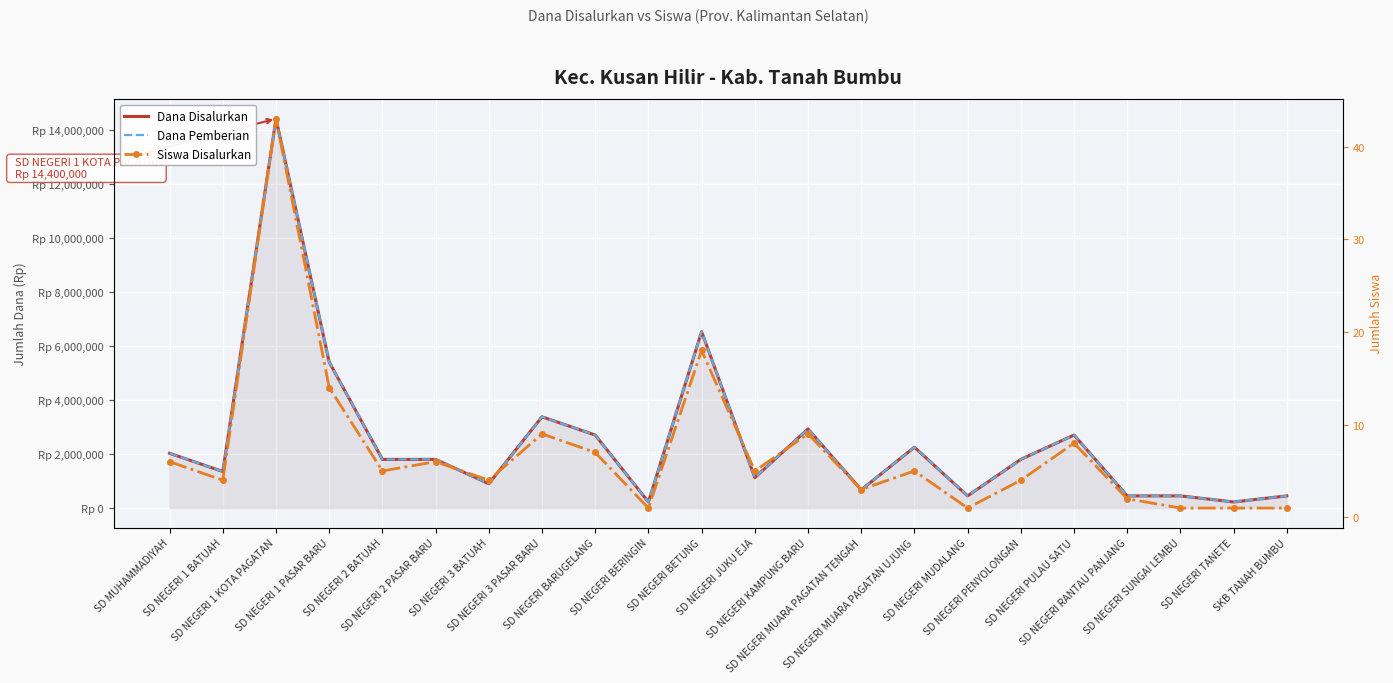

Rank the series by their maximum value, from highest to lowest.

Dana Disalurkan, Dana Pemberian, Siswa Disalurkan